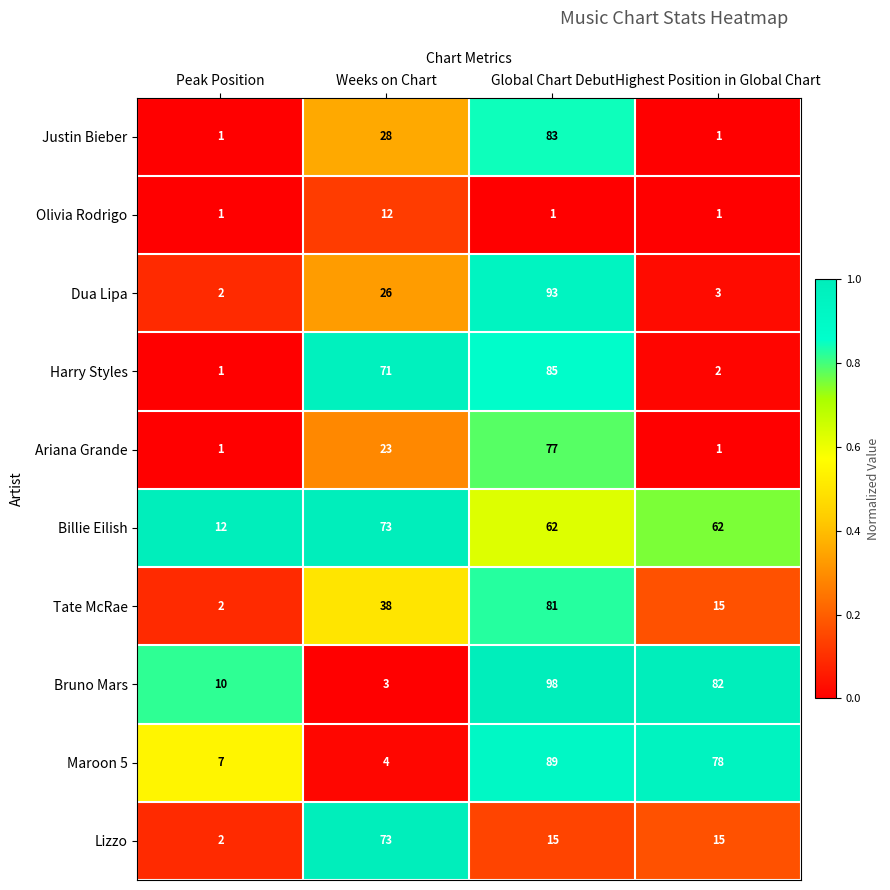

What is the difference between the maximum and minimum values in the Harry Styles series?

84